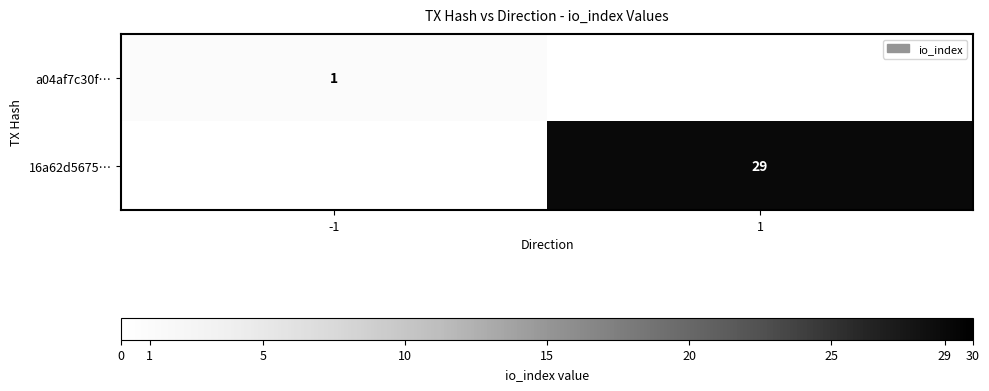

Is the value of 16a62d5675… at 1 greater than the value of a04af7c30f… at -1?

Yes